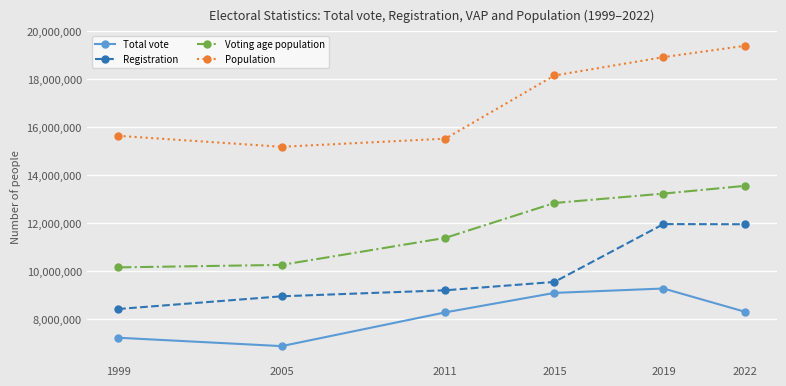

List the series in order of their peak value, lowest first.

Total vote, Registration, Voting age population, Population